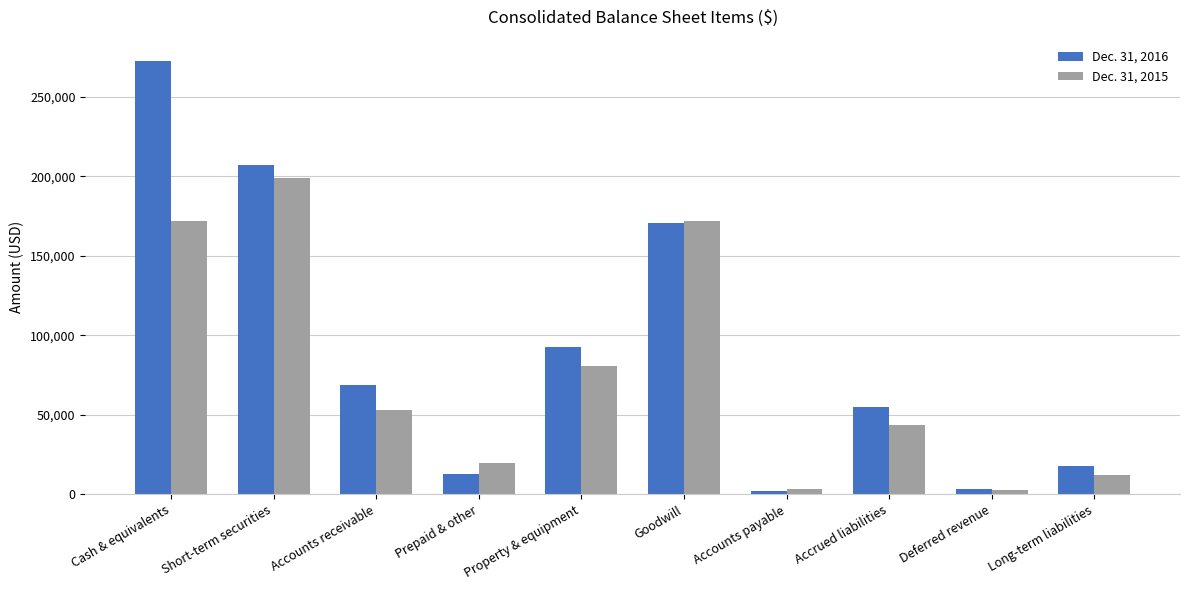

At which category is the sum across all series the highest?

Cash & equivalents